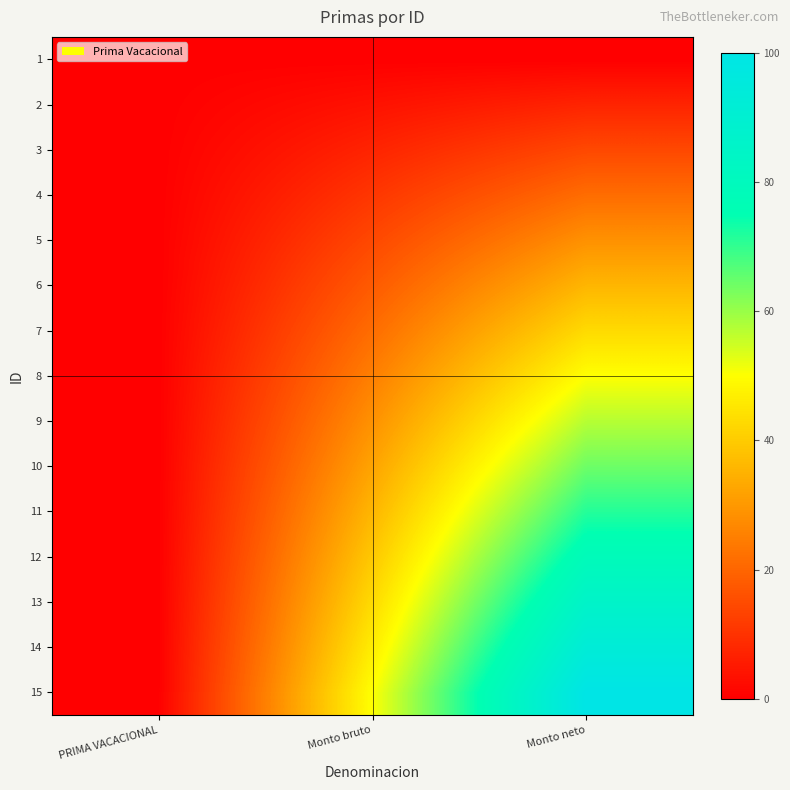

Which series has the largest range (max minus min)?

15